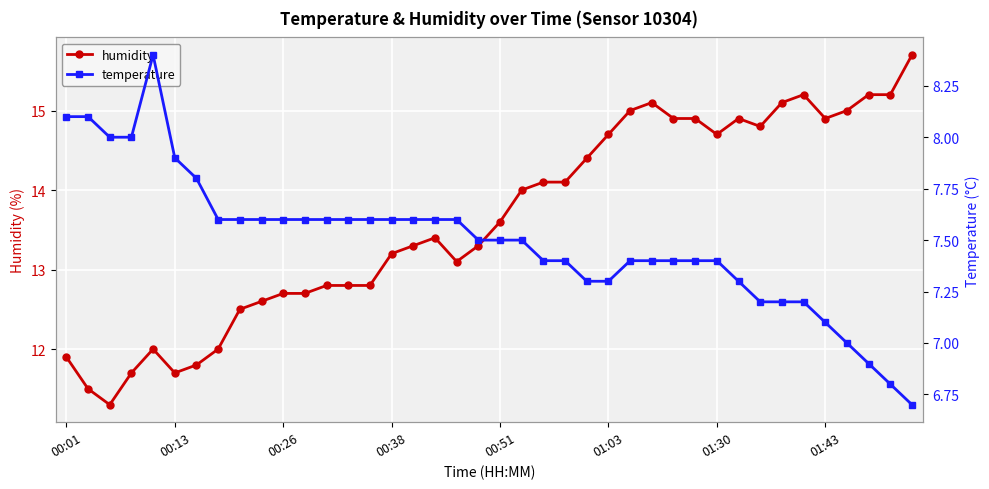

True or false: humidity has more than 2 interior local peaks.

True